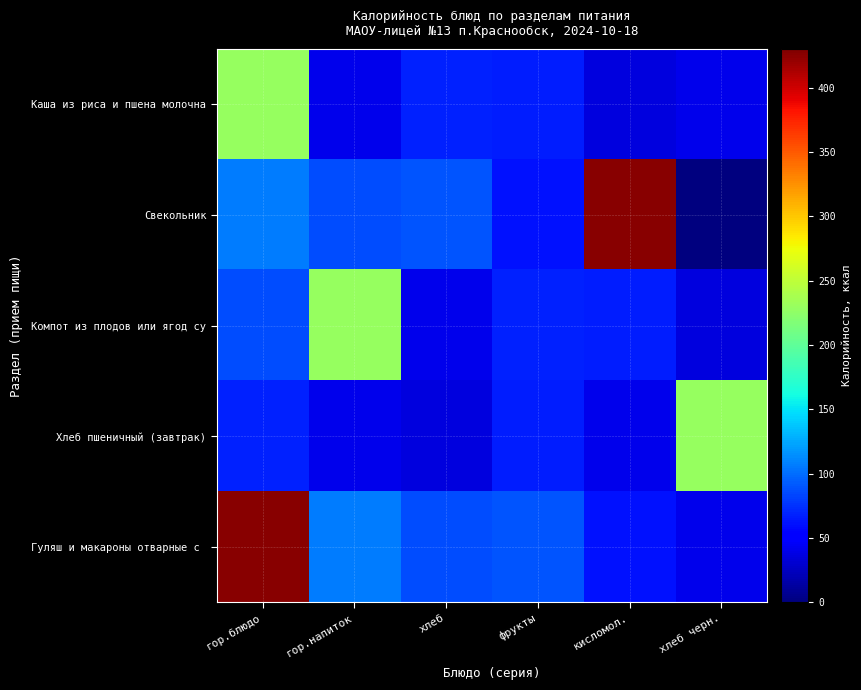

Rank the series by their maximum value, from lowest to highest.

Каша из риса и пшена молочна, Компот из плодов или ягод су, Хлеб пшеничный (завтрак), Свекольник, Гуляш и макароны отварные с